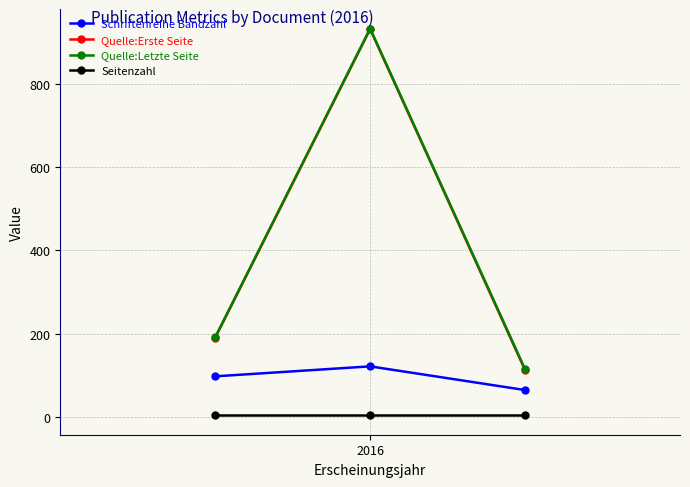

Reading right to left, extract all data points from this chart.

Schriftenreihe Bandzahl: 64	121	97
Quelle:Erste Seite: 112	933	190
Quelle:Letzte Seite: 114	934	191
Seitenzahl: 3	3	3